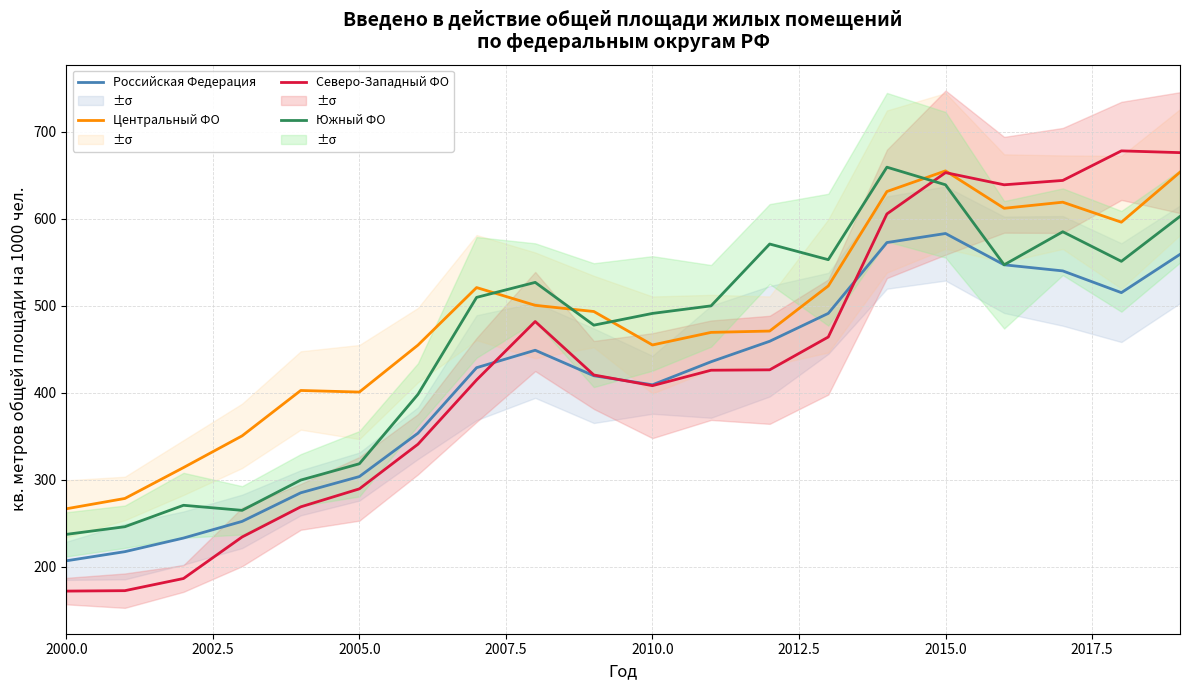

Reading left to right, extract all data points from this chart.

Российская Федерация: 206.7	217.2	232.8	252.0	284.9	303.5	353.4	428.7	448.8	419.4	409.0	435.5	459.1	491.2	572.6	583.0	547.0	540.0	515.0	559.0
Центральный ФО: 266.5	278.4	313.9	350.3	402.5	400.7	454.7	520.8	500.4	493.3	454.8	469.3	470.8	522.7	631.3	655.0	612.0	619.0	596.0	653.5
Северо-Западный ФО: 171.8	172.3	186.3	234.1	268.7	289.4	340.7	414.6	481.8	420.3	408.0	425.8	426.2	464.0	605.5	653.0	639.0	644.0	678.0	676.0
Южный ФО: 237.1	245.9	270.5	264.7	299.5	318.2	398.1	509.5	526.8	477.6	491.1	499.8	570.9	552.9	659.2	639.0	547.0	585.0	551.0	602.7